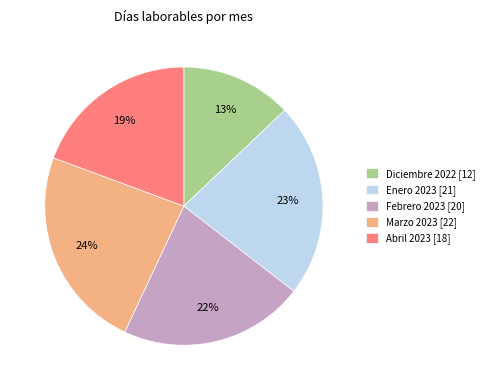

To the nearest percent, what percentage of the pie is Febrero 2023?

22%